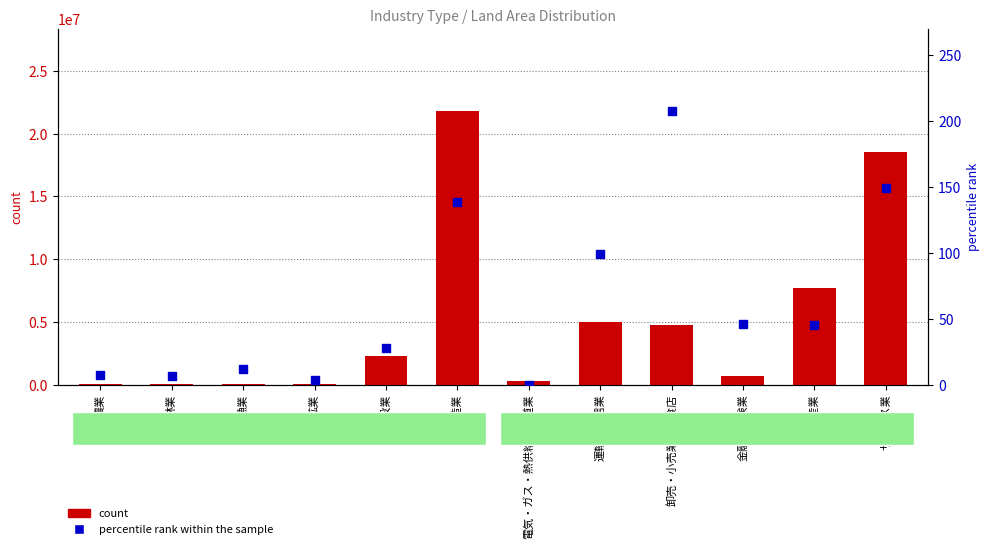

Which series has the largest total across all categories?

count